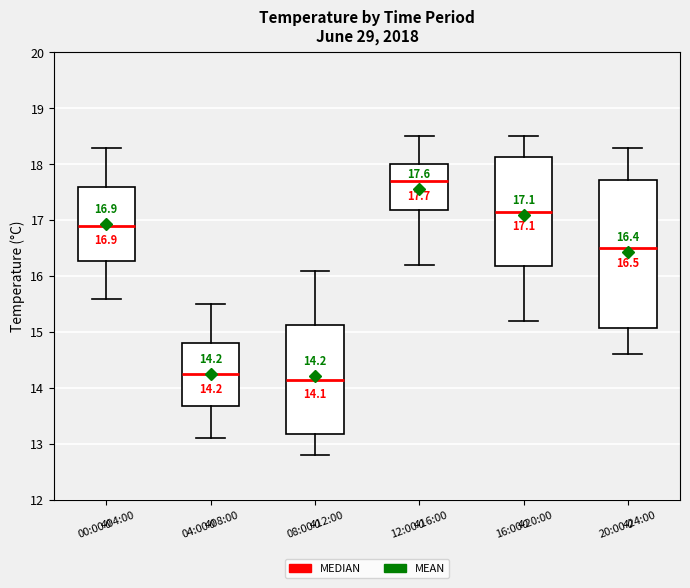

Which box is the tallest, from its lower edge to its upper edge?

20:00-24:00